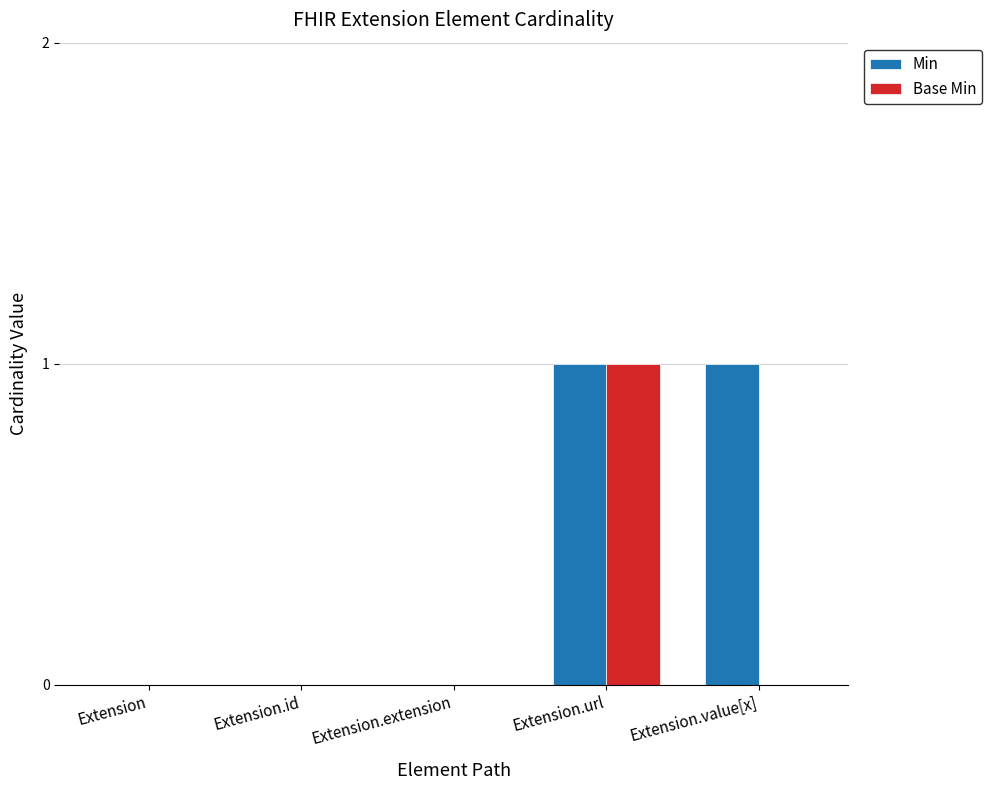

Are the bars grouped side by side (vs. stacked)?

Yes